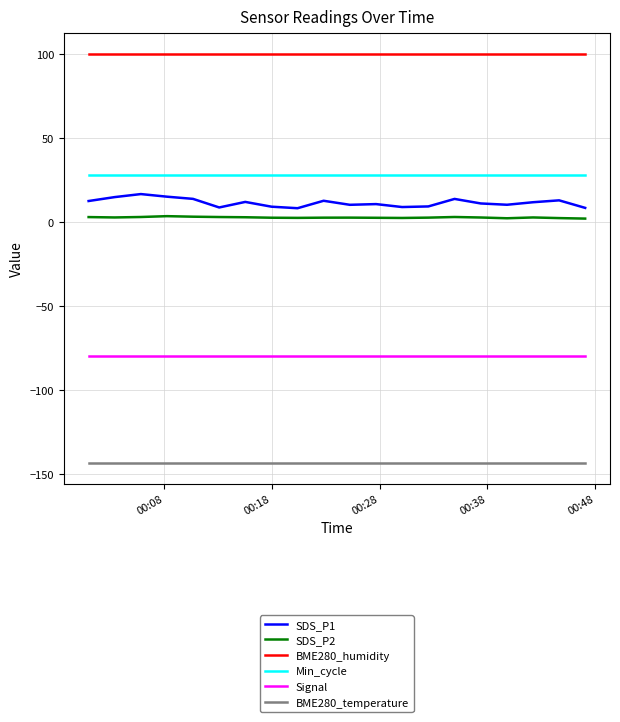

Which series has the largest total across all categories?

BME280_humidity